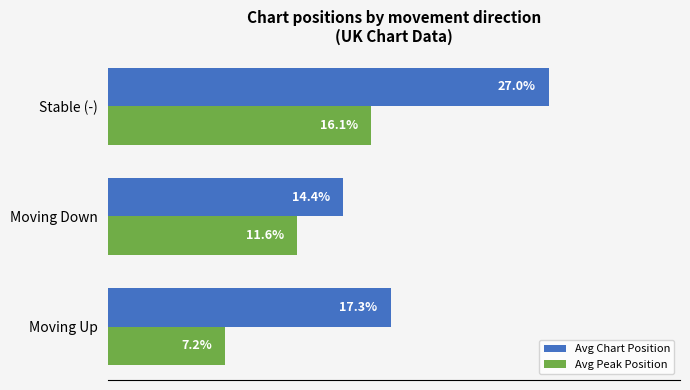

List the series in order of their overall mean, lowest first.

Avg Peak Position, Avg Chart Position